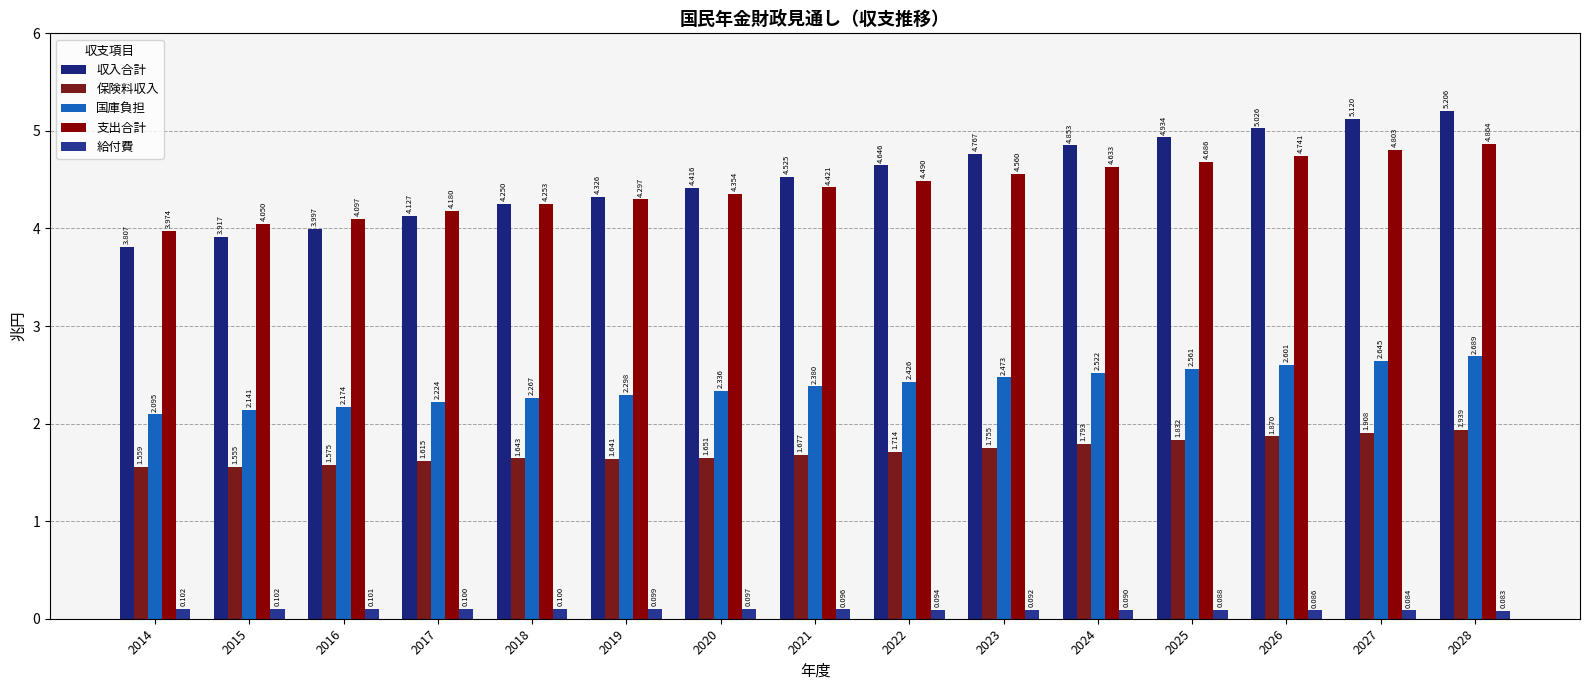

What is the sum of all 収入合計 values?

67.9